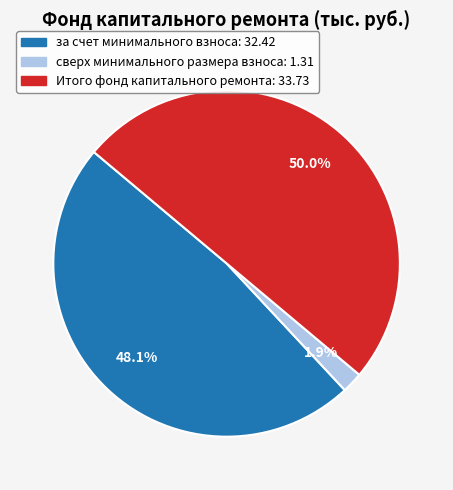

Which category has the biggest portion of the pie?

Итого фонд капитального ремонта